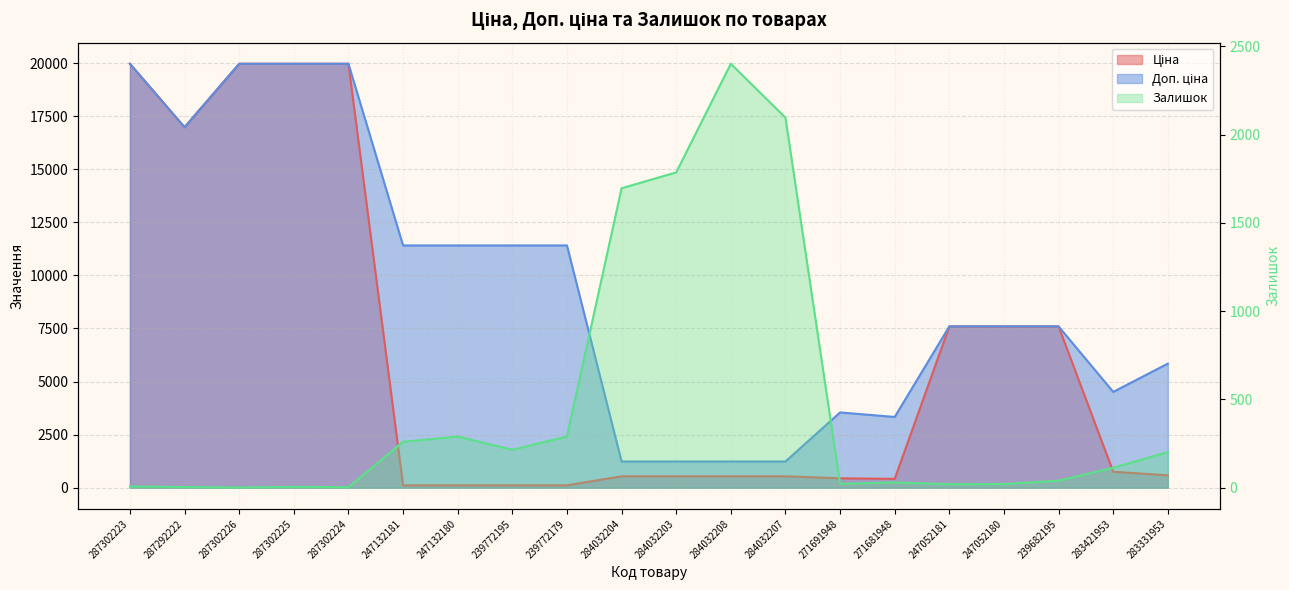

List the series in order of their overall mean, lowest first.

Залишок, Ціна, Доп. ціна